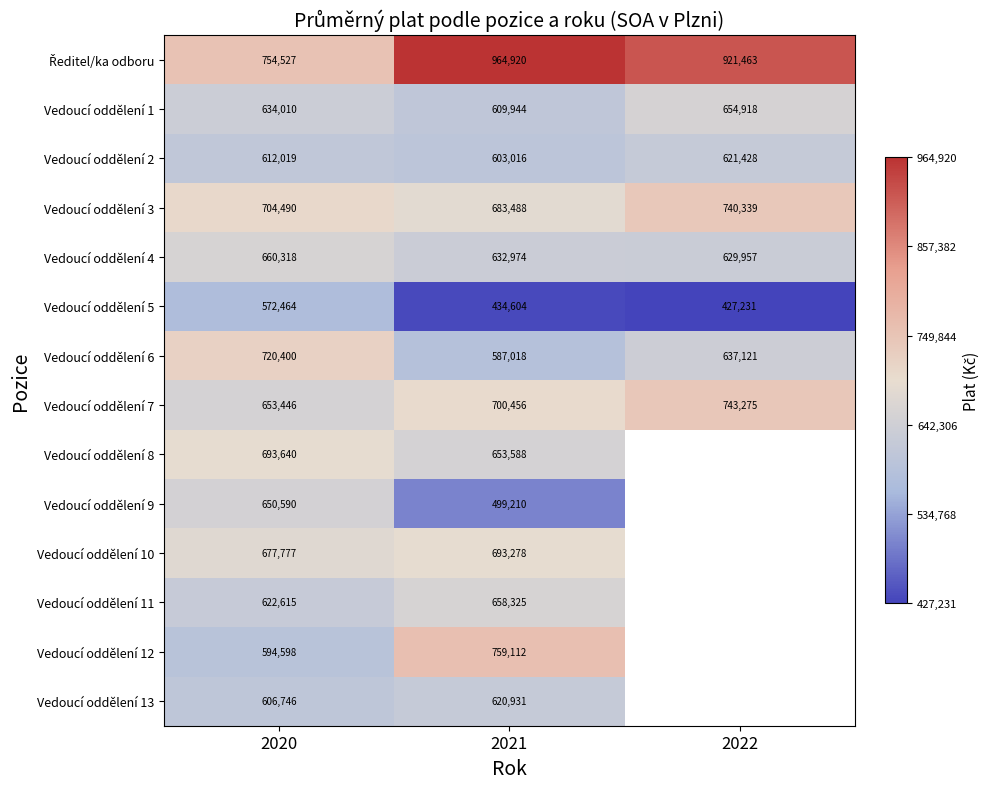

At how many categories does at least one series exceed 964797?

1